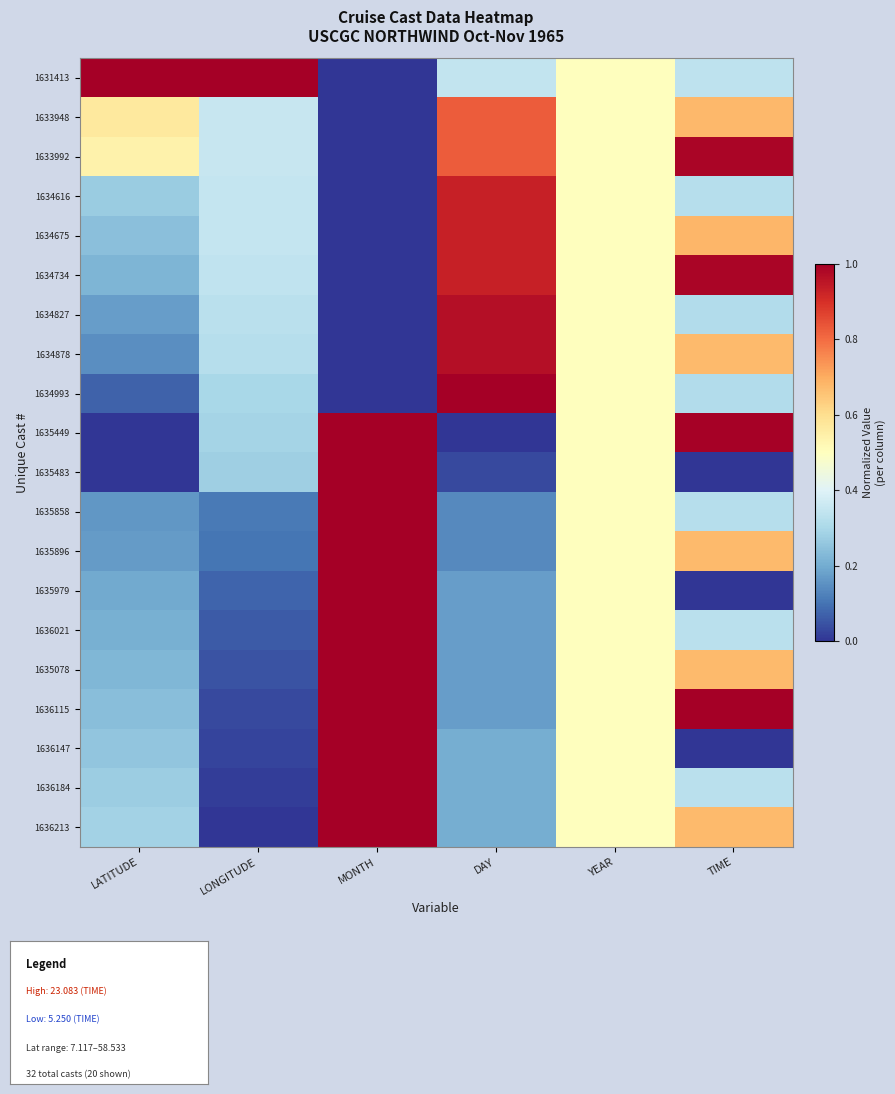

Reading left to right, extract all data points from this chart.

1631413: LATITUDE=1.0	LONGITUDE=1.0	MONTH=0.0	DAY=0.3	YEAR=0.5	TIME=0.3
1633948: LATITUDE=0.6	LONGITUDE=0.4	MONTH=0.0	DAY=0.8	YEAR=0.5	TIME=0.7
1633992: LATITUDE=0.5	LONGITUDE=0.4	MONTH=0.0	DAY=0.8	YEAR=0.5	TIME=1.0
1634616: LATITUDE=0.3	LONGITUDE=0.4	MONTH=0.0	DAY=0.9	YEAR=0.5	TIME=0.3
1634675: LATITUDE=0.2	LONGITUDE=0.3	MONTH=0.0	DAY=0.9	YEAR=0.5	TIME=0.7
1634734: LATITUDE=0.2	LONGITUDE=0.3	MONTH=0.0	DAY=0.9	YEAR=0.5	TIME=1.0
1634827: LATITUDE=0.2	LONGITUDE=0.3	MONTH=0.0	DAY=1.0	YEAR=0.5	TIME=0.3
1634878: LATITUDE=0.1	LONGITUDE=0.3	MONTH=0.0	DAY=1.0	YEAR=0.5	TIME=0.7
1634993: LATITUDE=0.1	LONGITUDE=0.3	MONTH=0.0	DAY=1.0	YEAR=0.5	TIME=0.3
1635449: LATITUDE=0.0	LONGITUDE=0.3	MONTH=1.0	DAY=0.0	YEAR=0.5	TIME=1.0
1635483: LATITUDE=0.0	LONGITUDE=0.3	MONTH=1.0	DAY=0.0	YEAR=0.5	TIME=0.0
1635858: LATITUDE=0.2	LONGITUDE=0.1	MONTH=1.0	DAY=0.1	YEAR=0.5	TIME=0.3
1635896: LATITUDE=0.2	LONGITUDE=0.1	MONTH=1.0	DAY=0.1	YEAR=0.5	TIME=0.7
1635979: LATITUDE=0.2	LONGITUDE=0.1	MONTH=1.0	DAY=0.2	YEAR=0.5	TIME=0.0
1636021: LATITUDE=0.2	LONGITUDE=0.1	MONTH=1.0	DAY=0.2	YEAR=0.5	TIME=0.3
1635078: LATITUDE=0.2	LONGITUDE=0.0	MONTH=1.0	DAY=0.2	YEAR=0.5	TIME=0.7
1636115: LATITUDE=0.2	LONGITUDE=0.0	MONTH=1.0	DAY=0.2	YEAR=0.5	TIME=1.0
1636147: LATITUDE=0.3	LONGITUDE=0.0	MONTH=1.0	DAY=0.2	YEAR=0.5	TIME=0.0
1636184: LATITUDE=0.3	LONGITUDE=0.0	MONTH=1.0	DAY=0.2	YEAR=0.5	TIME=0.3
1636213: LATITUDE=0.3	LONGITUDE=0.0	MONTH=1.0	DAY=0.2	YEAR=0.5	TIME=0.7